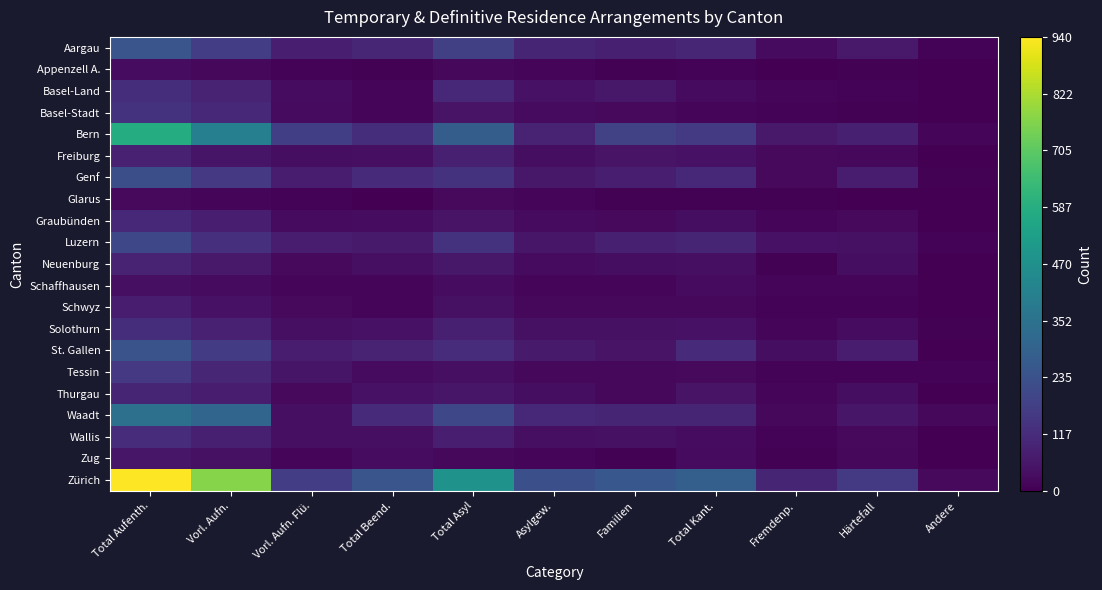

Reading right to left, what are all the values shown in this chart?

Aargau: Andere=11	Härtefall=63	Fremdenp.=26	Total Kant.=100	Familien=82	Asylgew.=96	Total Asyl=178	Total Beend.=101	Vorl. Aufn. Flü.=79	Vorl. Aufn.=169	Total Aufenth.=248
Appenzell A.: Andere=0	Härtefall=7	Fremdenp.=2	Total Kant.=9	Familien=5	Asylgew.=15	Total Asyl=20	Total Beend.=7	Vorl. Aufn. Flü.=11	Vorl. Aufn.=19	Total Aufenth.=30
Basel-Land: Andere=0	Härtefall=11	Fremdenp.=17	Total Kant.=28	Familien=62	Asylgew.=47	Total Asyl=109	Total Beend.=12	Vorl. Aufn. Flü.=30	Vorl. Aufn.=92	Total Aufenth.=122
Basel-Stadt: Andere=3	Härtefall=5	Fremdenp.=8	Total Kant.=16	Familien=24	Asylgew.=26	Total Asyl=50	Total Beend.=14	Vorl. Aufn. Flü.=27	Vorl. Aufn.=110	Total Aufenth.=137
Bern: Andere=13	Härtefall=83	Fremdenp.=64	Total Kant.=160	Familien=182	Asylgew.=94	Total Asyl=276	Total Beend.=124	Vorl. Aufn. Flü.=176	Vorl. Aufn.=406	Total Aufenth.=582
Freiburg: Andere=3	Härtefall=19	Fremdenp.=24	Total Kant.=46	Familien=49	Asylgew.=35	Total Asyl=84	Total Beend.=38	Vorl. Aufn. Flü.=34	Vorl. Aufn.=54	Total Aufenth.=88
Genf: Andere=4	Härtefall=77	Fremdenp.=23	Total Kant.=104	Familien=78	Asylgew.=59	Total Asyl=137	Total Beend.=113	Vorl. Aufn. Flü.=72	Vorl. Aufn.=155	Total Aufenth.=227
Glarus: Andere=0	Härtefall=0	Fremdenp.=4	Total Kant.=4	Familien=6	Asylgew.=18	Total Asyl=24	Total Beend.=2	Vorl. Aufn. Flü.=11	Vorl. Aufn.=12	Total Aufenth.=23
Graubünden: Andere=0	Härtefall=23	Fremdenp.=13	Total Kant.=36	Familien=23	Asylgew.=28	Total Asyl=51	Total Beend.=33	Vorl. Aufn. Flü.=27	Vorl. Aufn.=79	Total Aufenth.=106
Luzern: Andere=10	Härtefall=42	Fremdenp.=45	Total Kant.=97	Familien=81	Asylgew.=57	Total Asyl=138	Total Beend.=69	Vorl. Aufn. Flü.=74	Vorl. Aufn.=128	Total Aufenth.=202
Neuenburg: Andere=0	Härtefall=35	Fremdenp.=5	Total Kant.=40	Familien=34	Asylgew.=28	Total Asyl=62	Total Beend.=39	Vorl. Aufn. Flü.=25	Vorl. Aufn.=65	Total Aufenth.=90
Schaffhausen: Andere=0	Härtefall=15	Fremdenp.=14	Total Kant.=29	Familien=18	Asylgew.=15	Total Asyl=33	Total Beend.=18	Vorl. Aufn. Flü.=12	Vorl. Aufn.=27	Total Aufenth.=39
Schwyz: Andere=0	Härtefall=10	Fremdenp.=9	Total Kant.=19	Familien=22	Asylgew.=19	Total Asyl=41	Total Beend.=16	Vorl. Aufn. Flü.=25	Vorl. Aufn.=46	Total Aufenth.=71
Solothurn: Andere=4	Härtefall=30	Fremdenp.=12	Total Kant.=46	Familien=42	Asylgew.=41	Total Asyl=83	Total Beend.=47	Vorl. Aufn. Flü.=37	Vorl. Aufn.=87	Total Aufenth.=124
St. Gallen: Andere=0	Härtefall=77	Fremdenp.=36	Total Kant.=113	Familien=50	Asylgew.=68	Total Asyl=118	Total Beend.=91	Vorl. Aufn. Flü.=71	Vorl. Aufn.=168	Total Aufenth.=239
Tessin: Andere=8	Härtefall=8	Fremdenp.=8	Total Kant.=24	Familien=21	Asylgew.=19	Total Asyl=40	Total Beend.=28	Vorl. Aufn. Flü.=55	Vorl. Aufn.=102	Total Aufenth.=157
Thurgau: Andere=1	Härtefall=35	Fremdenp.=14	Total Kant.=50	Familien=22	Asylgew.=35	Total Asyl=57	Total Beend.=47	Vorl. Aufn. Flü.=24	Vorl. Aufn.=73	Total Aufenth.=97
Waadt: Andere=19	Härtefall=57	Fremdenp.=21	Total Kant.=97	Familien=96	Asylgew.=109	Total Asyl=205	Total Beend.=114	Vorl. Aufn. Flü.=40	Vorl. Aufn.=307	Total Aufenth.=347
Wallis: Andere=0	Härtefall=24	Fremdenp.=9	Total Kant.=33	Familien=41	Asylgew.=37	Total Asyl=78	Total Beend.=40	Vorl. Aufn. Flü.=37	Vorl. Aufn.=81	Total Aufenth.=118
Zug: Andere=1	Härtefall=19	Fremdenp.=7	Total Kant.=27	Familien=7	Asylgew.=14	Total Asyl=21	Total Beend.=30	Vorl. Aufn. Flü.=16	Vorl. Aufn.=42	Total Aufenth.=58
Zürich: Andere=24	Härtefall=160	Fremdenp.=99	Total Kant.=283	Familien=254	Asylgew.=230	Total Asyl=484	Total Beend.=248	Vorl. Aufn. Flü.=170	Vorl. Aufn.=770	Total Aufenth.=940